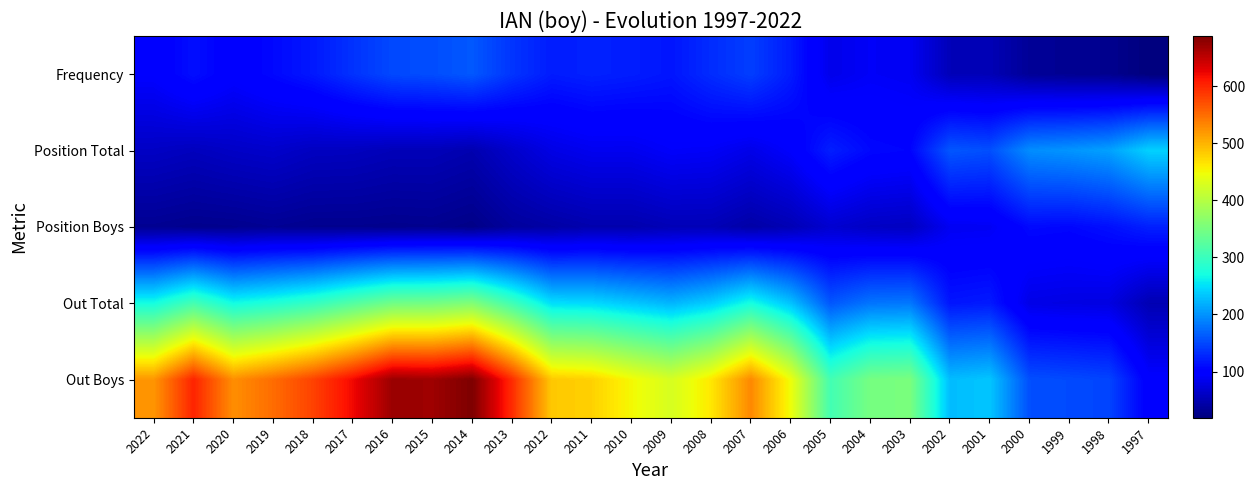

What is the spread (max minus min) of values at 2020?

497